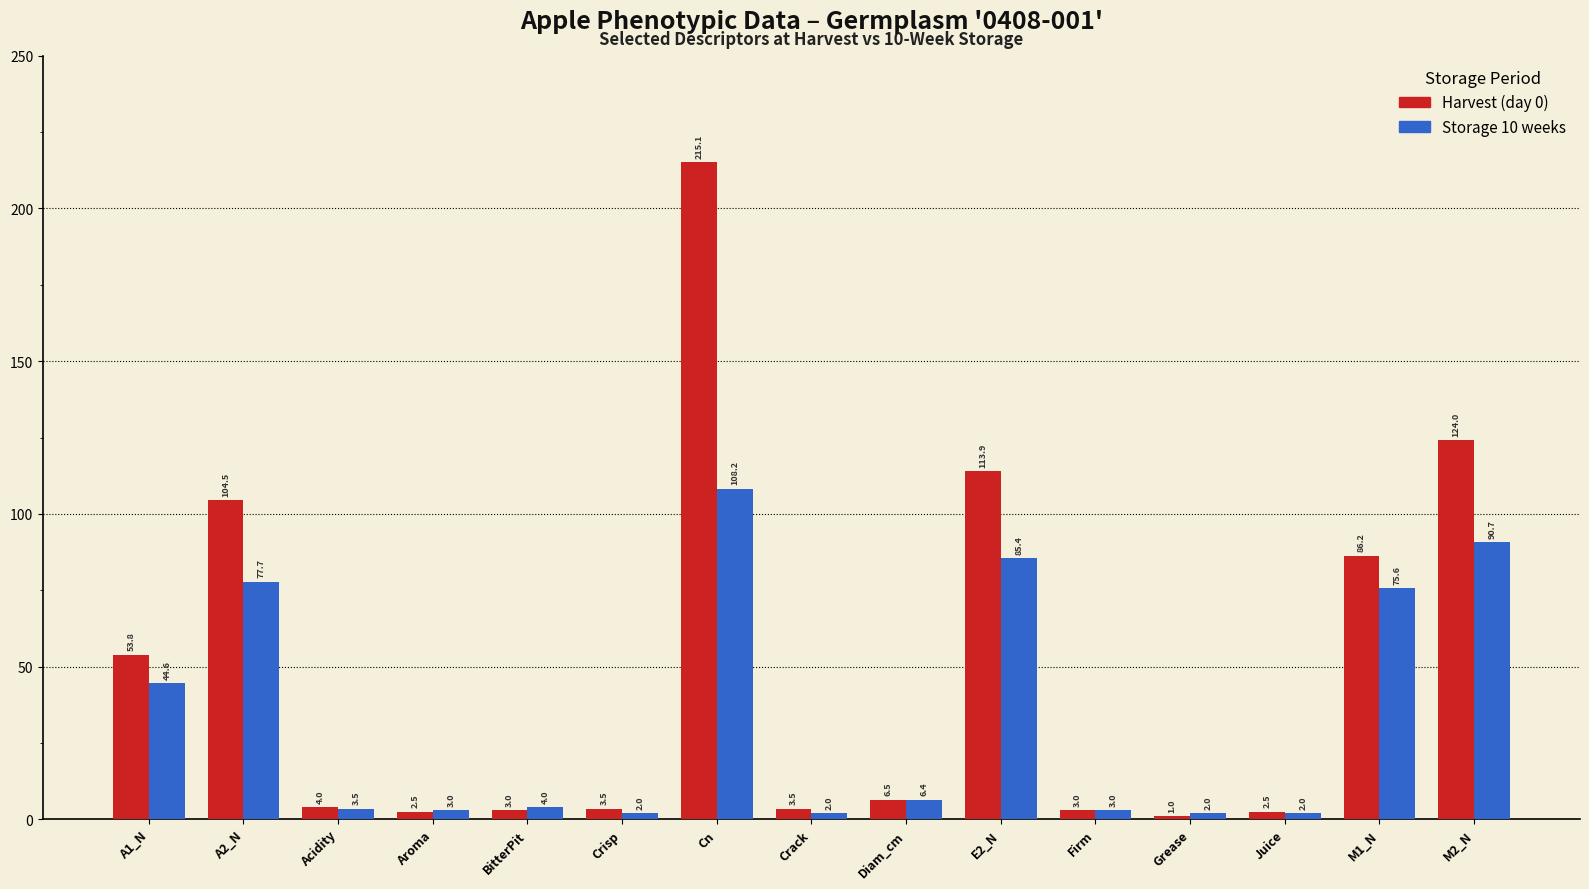

The value of Harvest (day 0) at A1_N is 80.3. True or false?

False